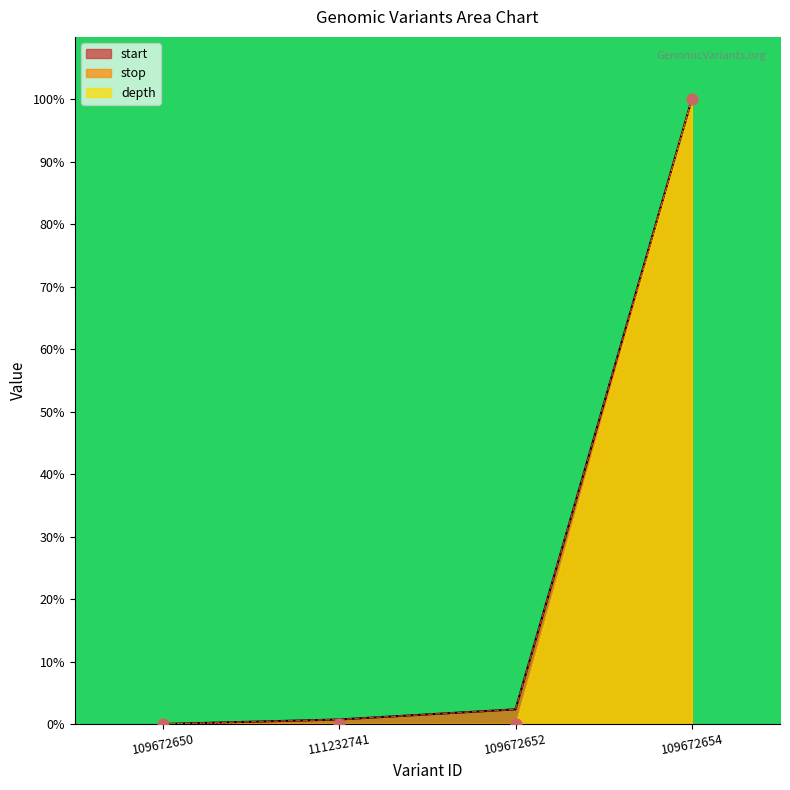

At how many categories does at least one series exceed 0?

3